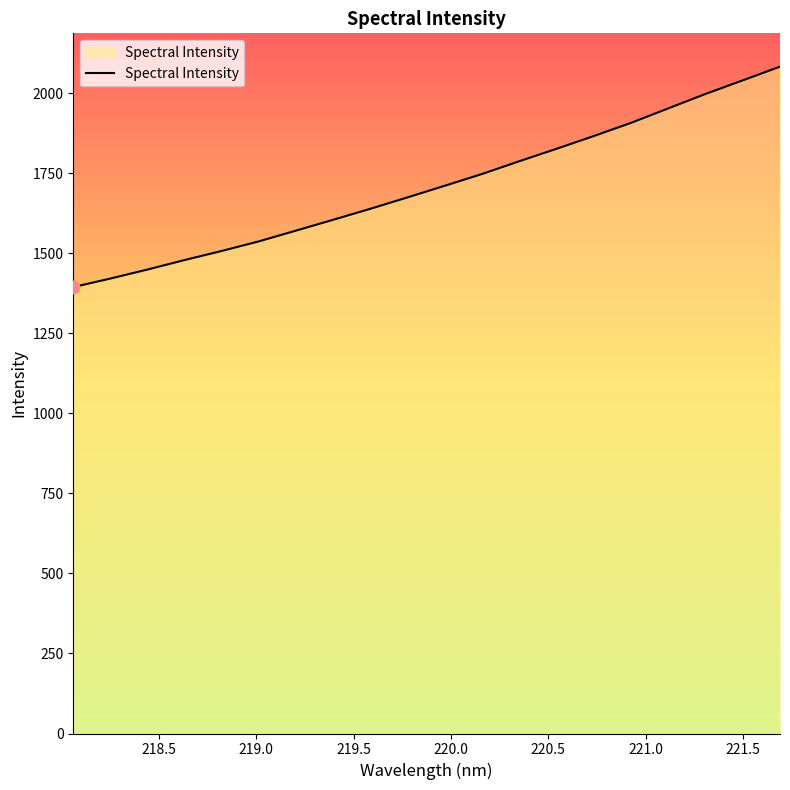

What is the smallest value displayed?

1394.2